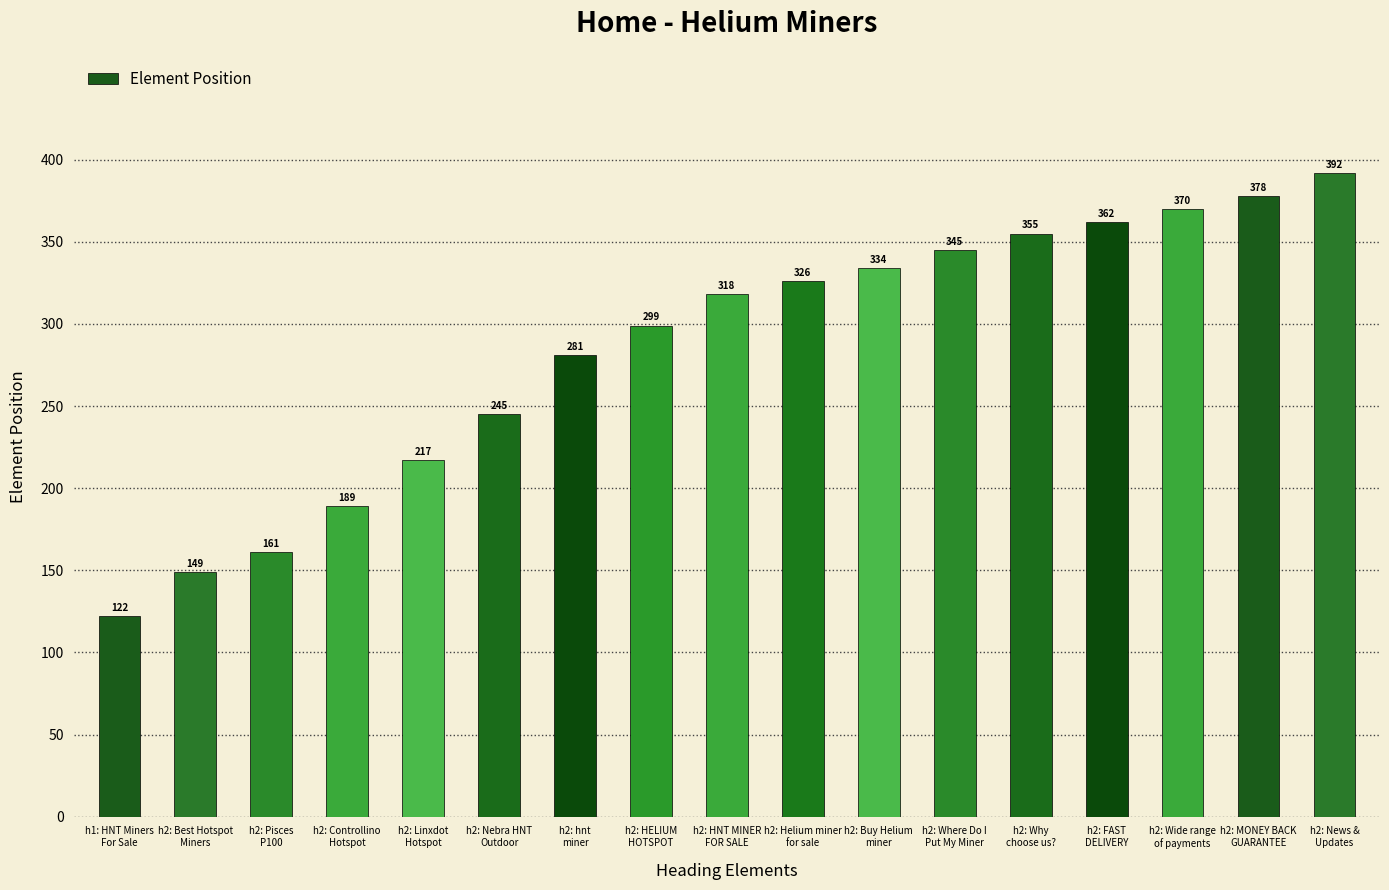

Approximately how many times larger is the value at h1: HNT Miners
For Sale compared to h2: Best Hotspot
Miners?

0.8